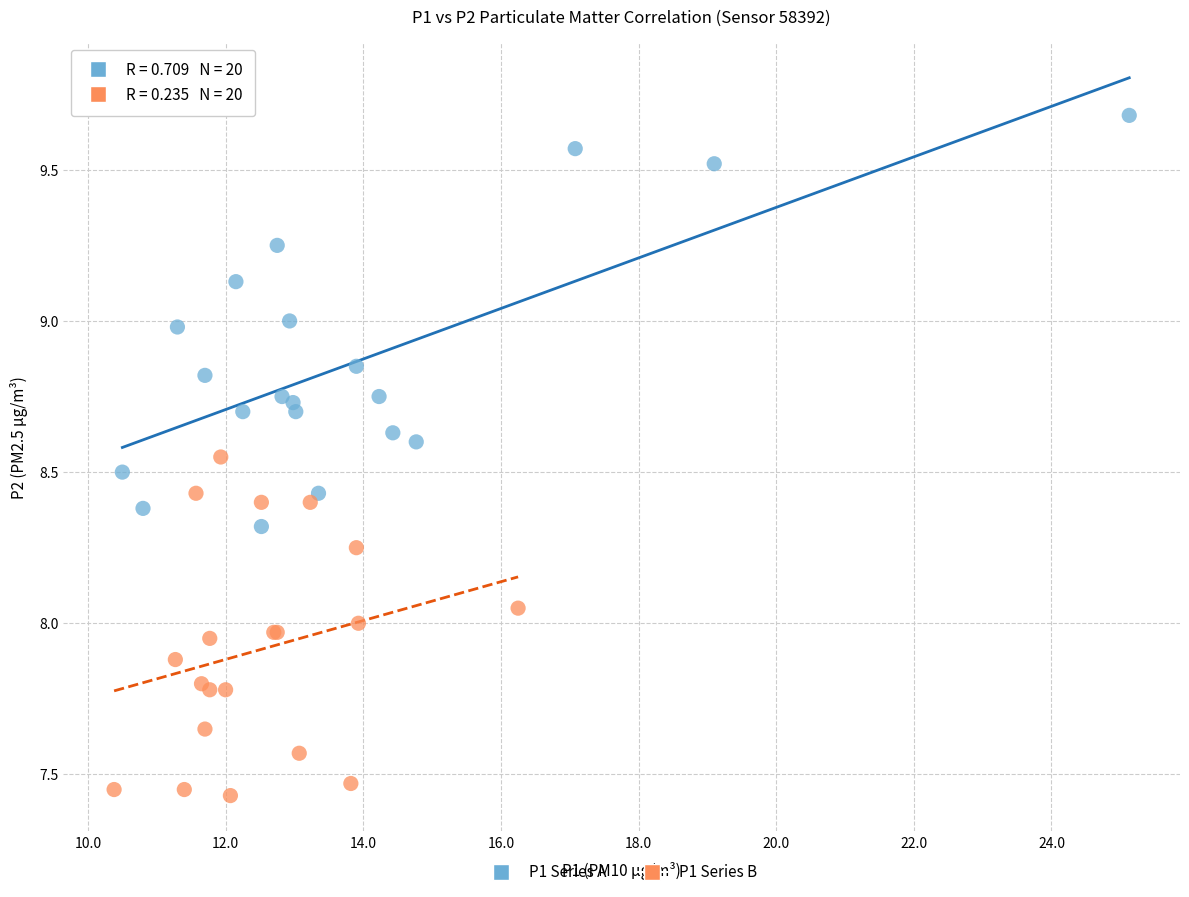

Which series reaches the maximum Y coordinate?

P1 Series A